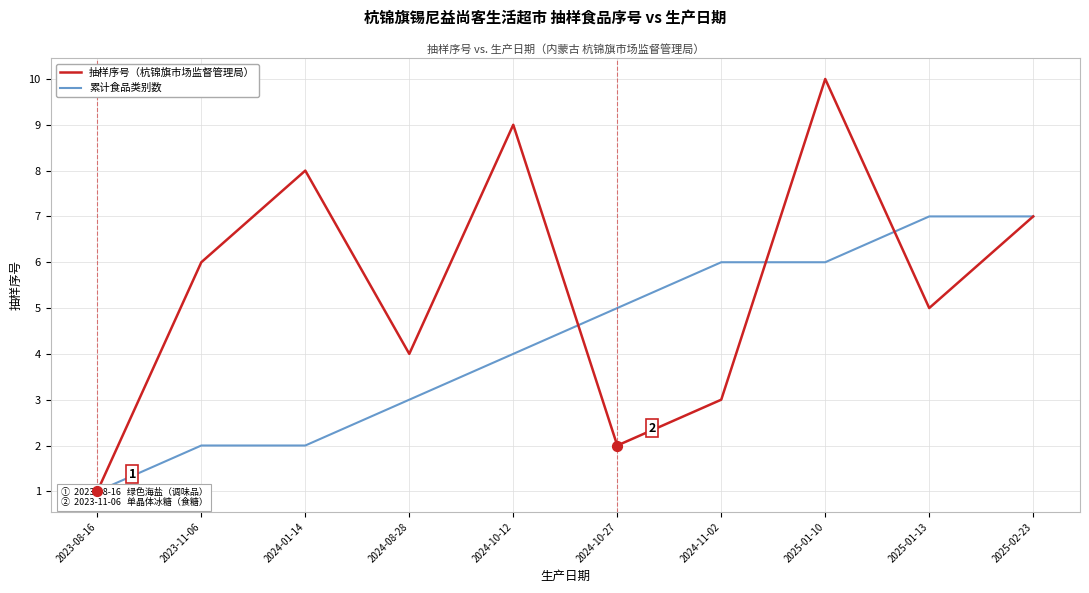

Which series contains the lowest Y value?

抽样序号（杭锦旗市场监督管理局）